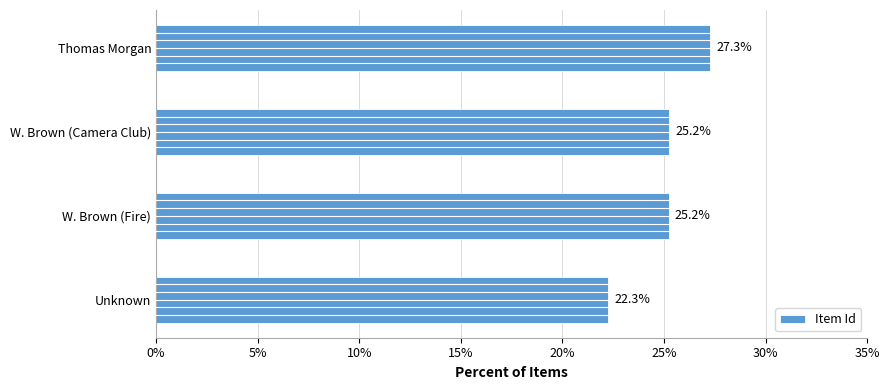

What is the minimum value shown in the chart?

22.3